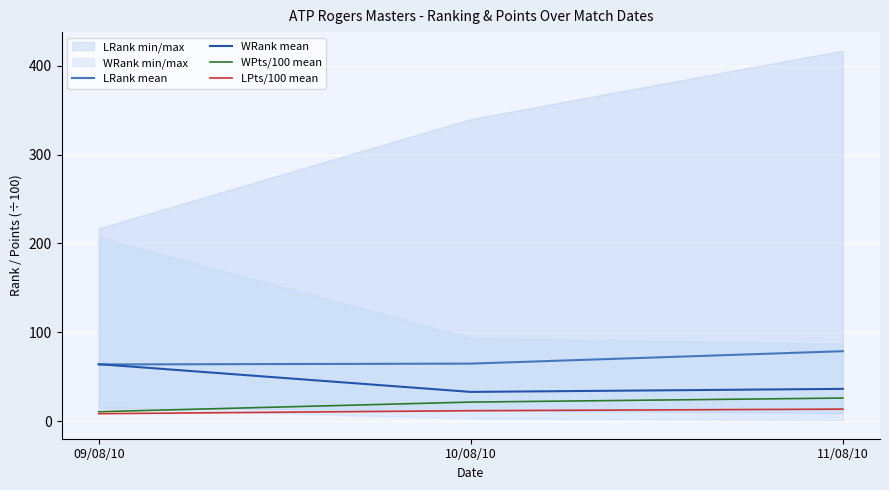

Reading left to right, what are all the values shown in this chart?

LRank mean: 09/08/10=63.8	10/08/10=64.7	11/08/10=78.7
WRank mean: 09/08/10=64.1	10/08/10=32.9	11/08/10=36.3
WPts/100 mean: 09/08/10=10.6	10/08/10=21.4	11/08/10=26.0
LPts/100 mean: 09/08/10=8.4	10/08/10=11.7	11/08/10=13.5